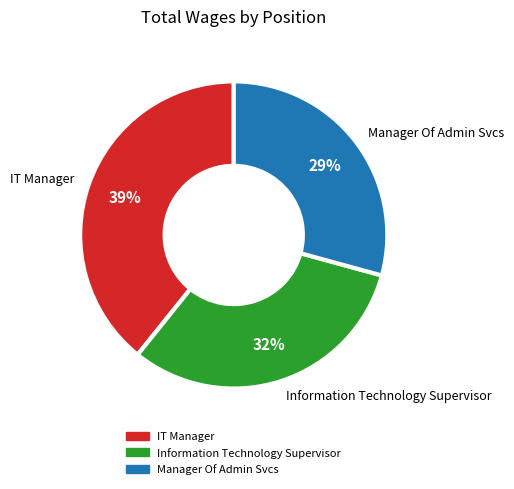

To the nearest percent, what portion does Information Technology Supervisor represent?

32%